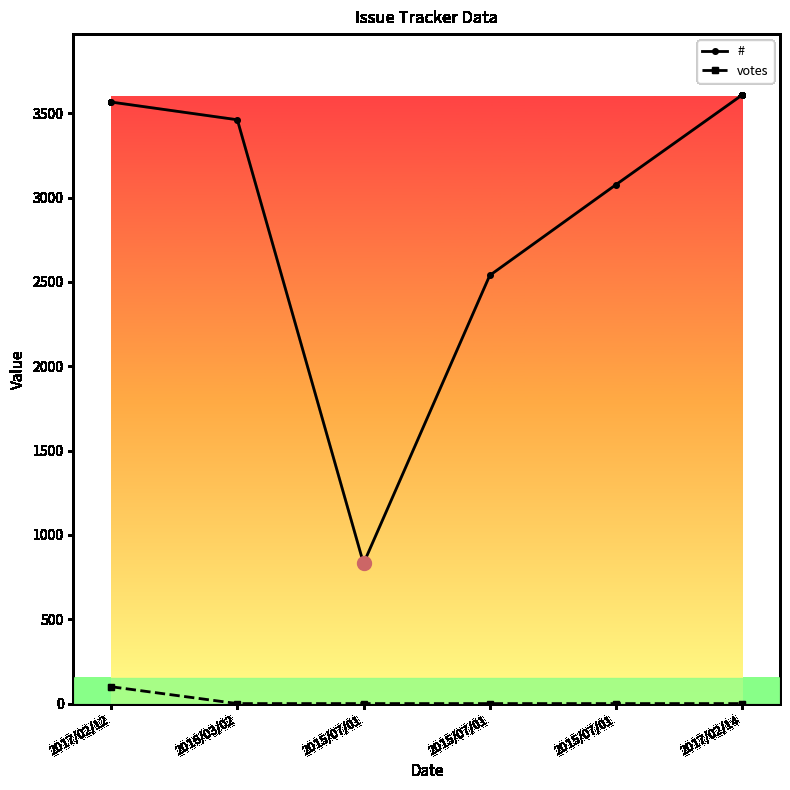

What is the approximate value of # at 2017/02/14?

3609